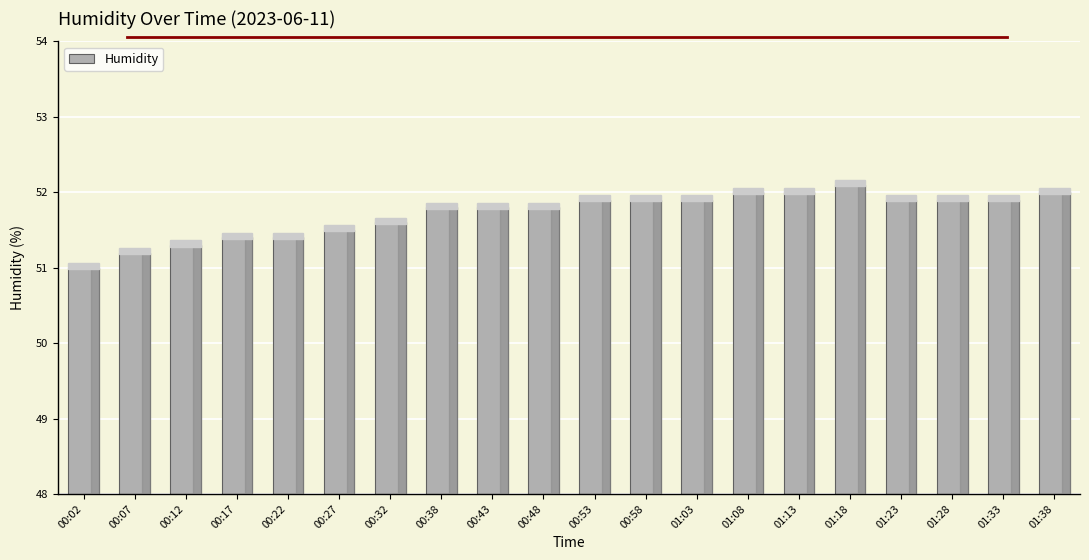

Are the bars grouped side by side (vs. stacked)?

No